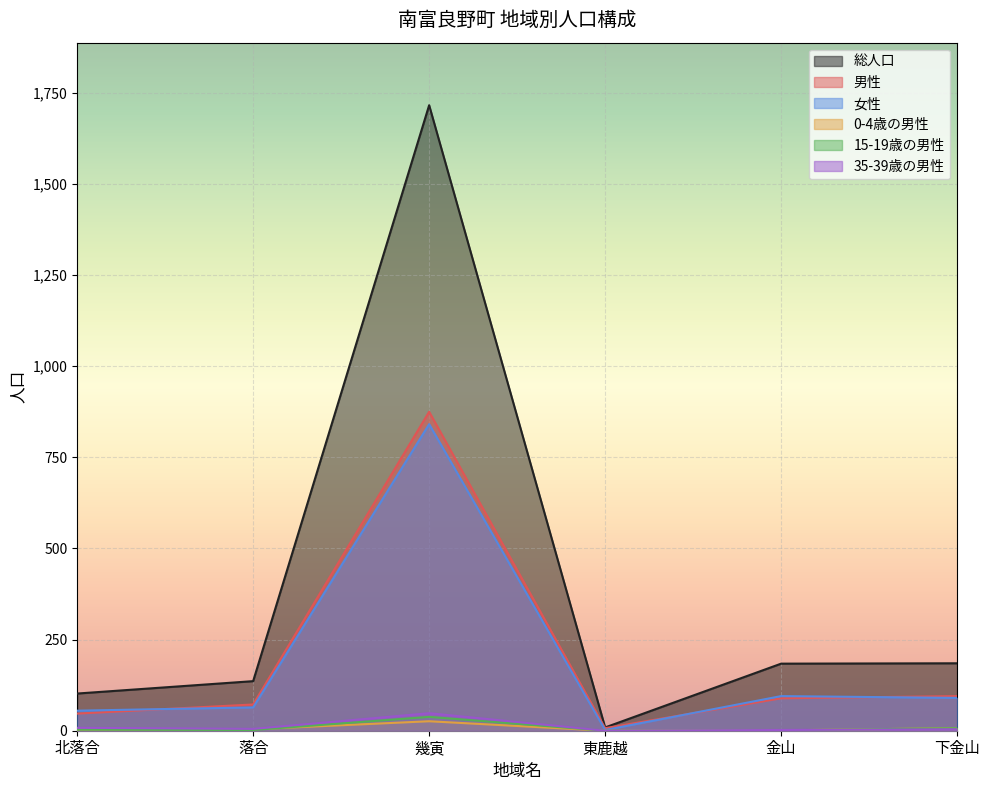

True or false: 35-39歳の男性 has more than 0 interior local peaks.

True